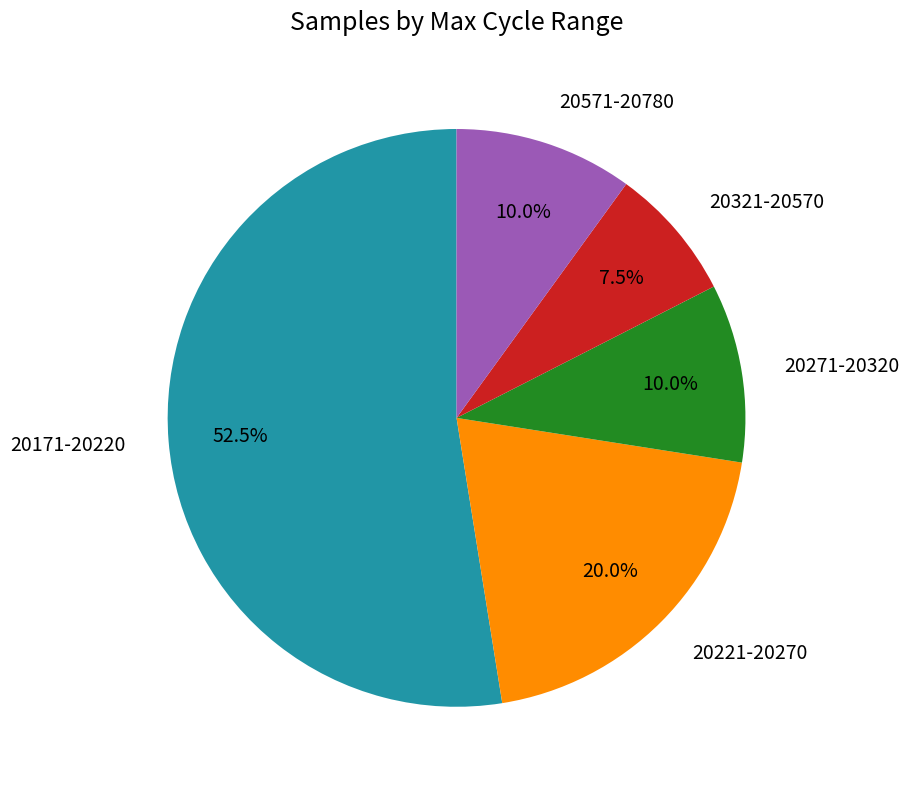

What portion of the pie excludes 20271-20320?

90.0%